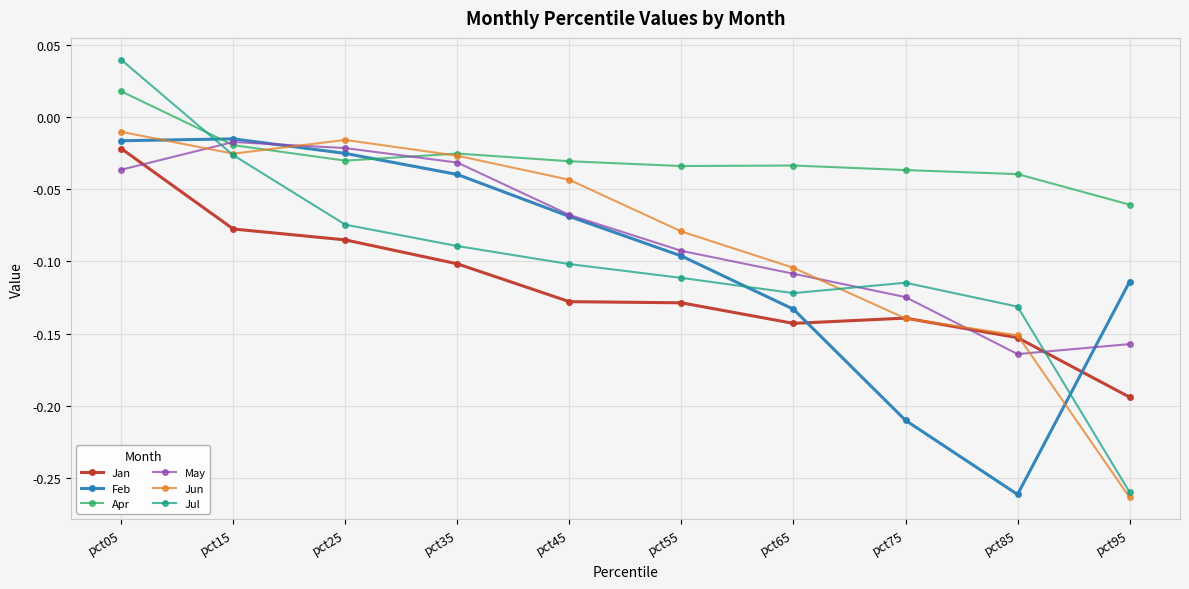

What is the difference between the May values at pct15 and pct55?

0.1